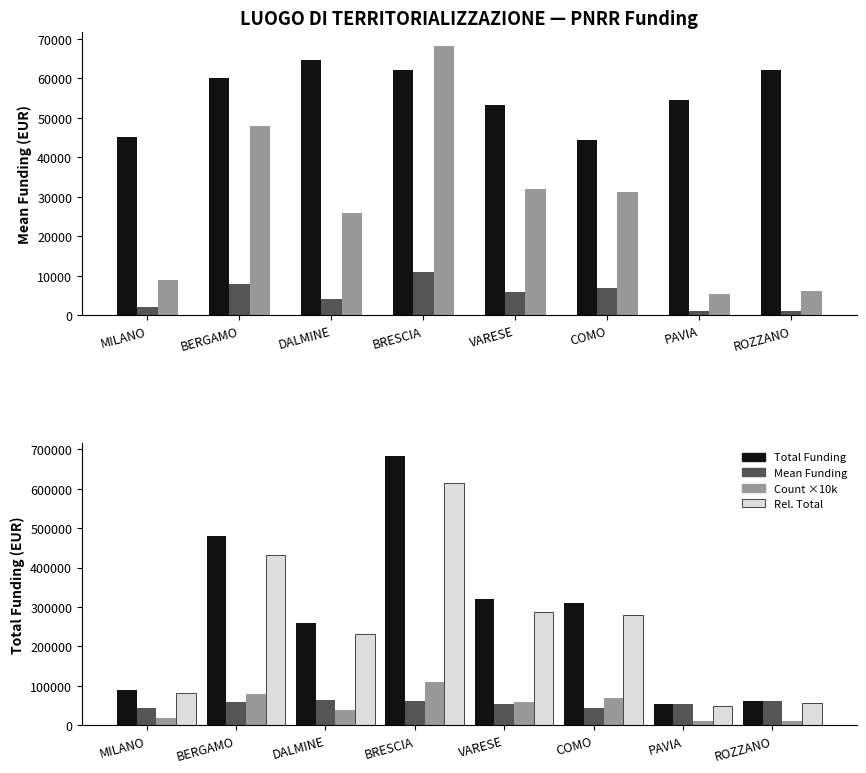

Rank the series by their maximum value, from lowest to highest.

Mean Funding, Count ×10k, Rel. Total, Total Funding